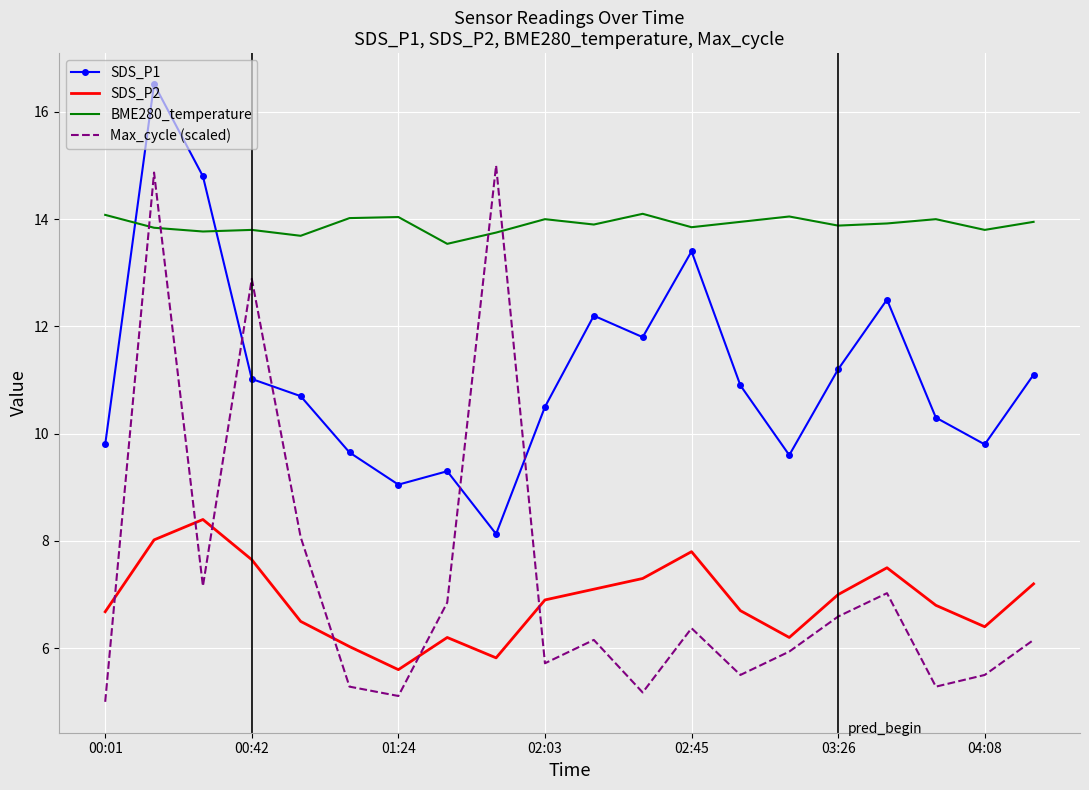

What are all the series names shown in the legend?

SDS_P1, SDS_P2, BME280_temperature, Max_cycle (scaled)